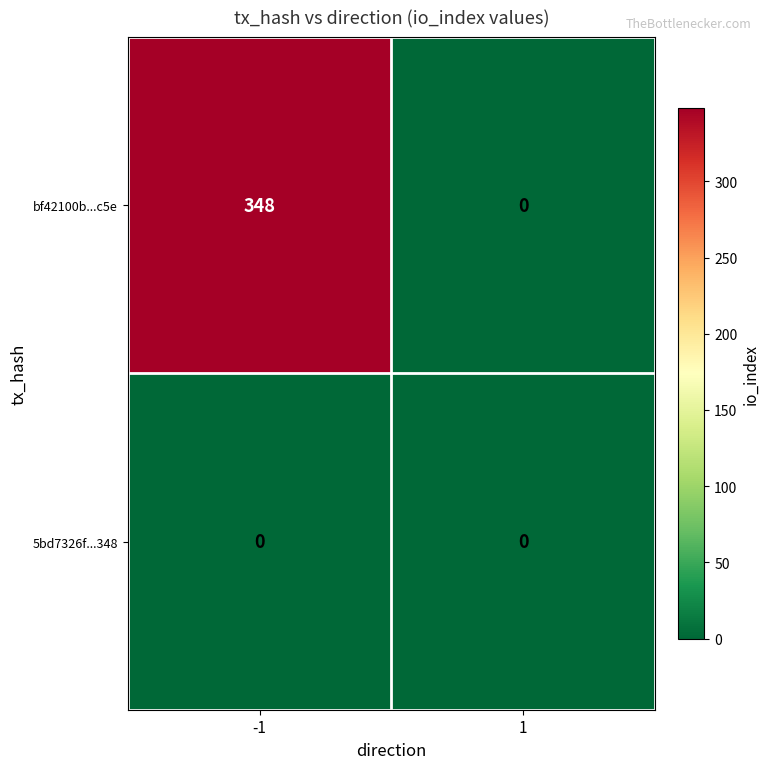

True or false: bf42100b...c5e has a value of 534 at -1.

False